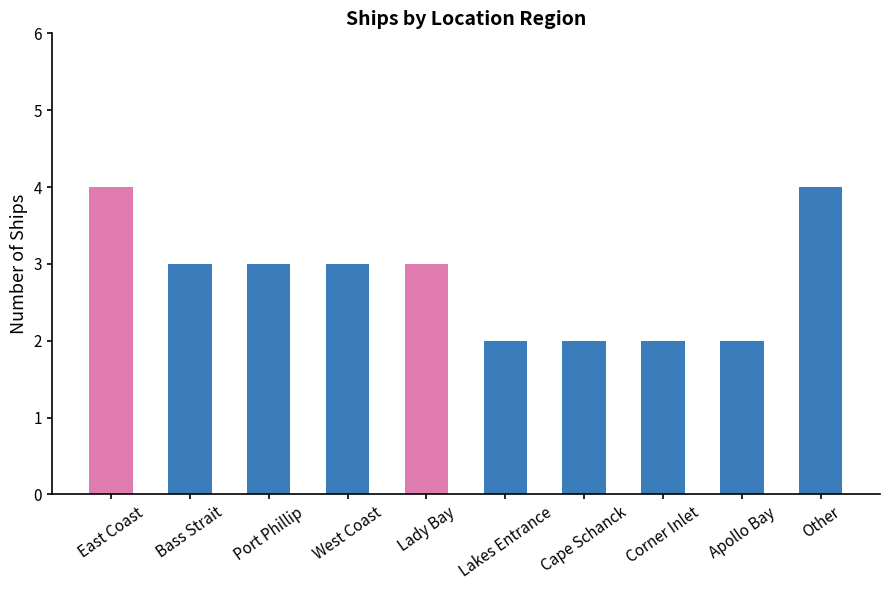

How many bars are there in total?

10